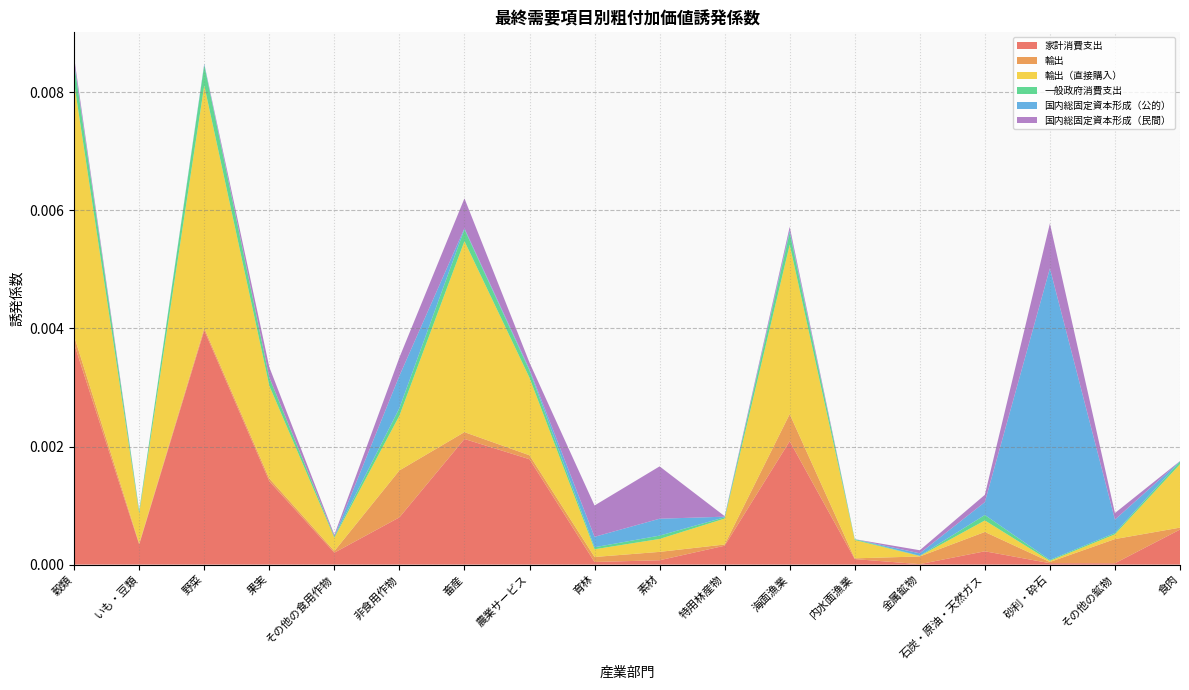

Which category has the highest value in the 家計消費支出 series?

野菜